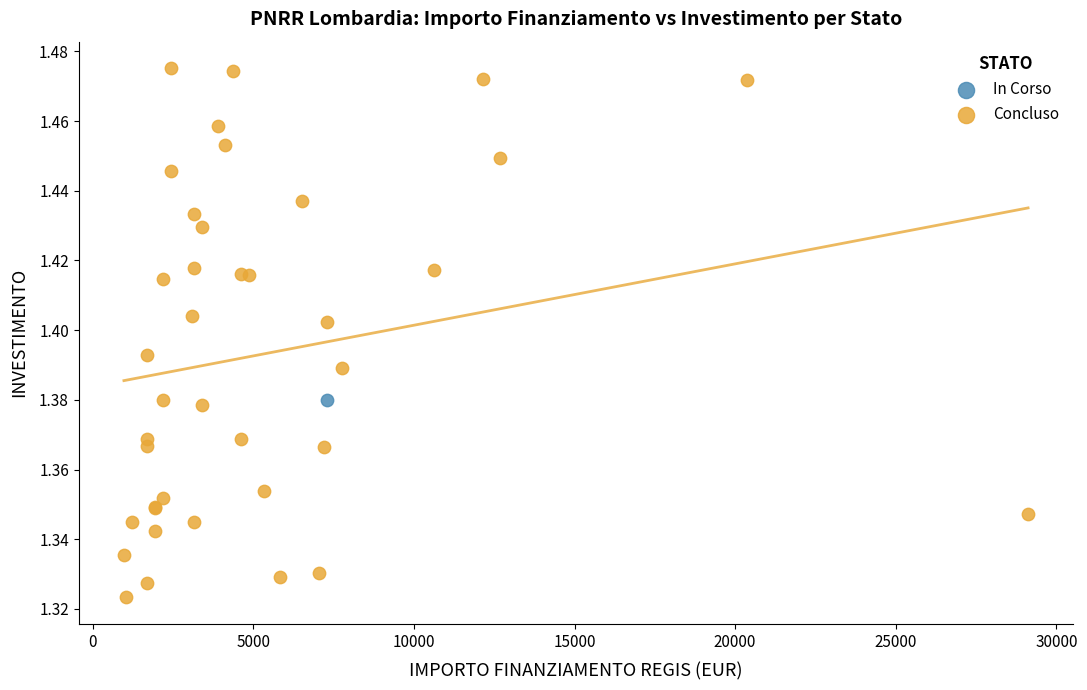

What are all the series names shown in the legend?

In Corso, Concluso